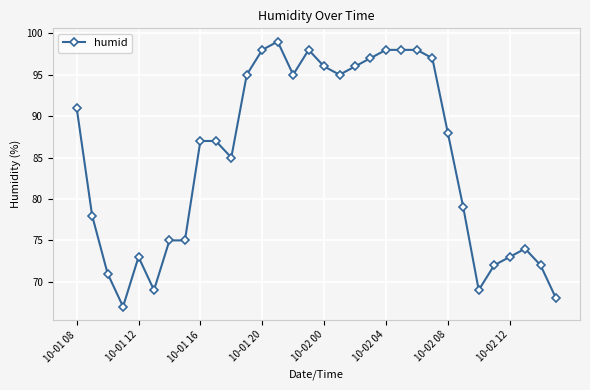

True or false: the data has more than 0 interior local peaks.

True